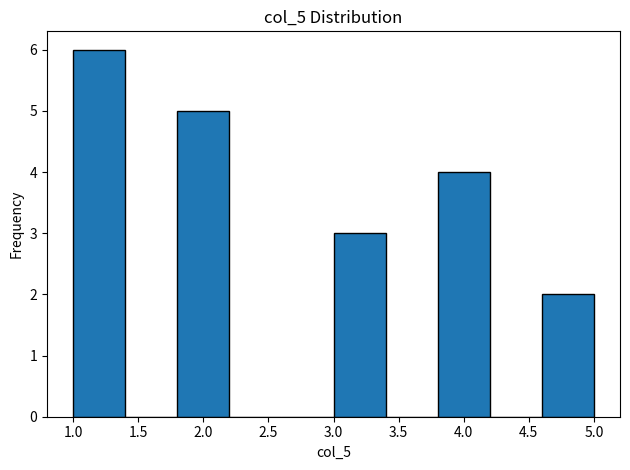

Reading left to right, list every bar in this chart as the range it spans on the x-axis followed by its height. The values are not printed on the chart, so give them approximately, as read against the axis.

1.0 to 1.4: 6
1.4 to 1.8: 0
1.8 to 2.2: 5
2.2 to 2.6: 0
2.6 to 3.0: 0
3.0 to 3.4: 3
3.4 to 3.8: 0
3.8 to 4.2: 4
4.2 to 4.6: 0
4.6 to 5.0: 2